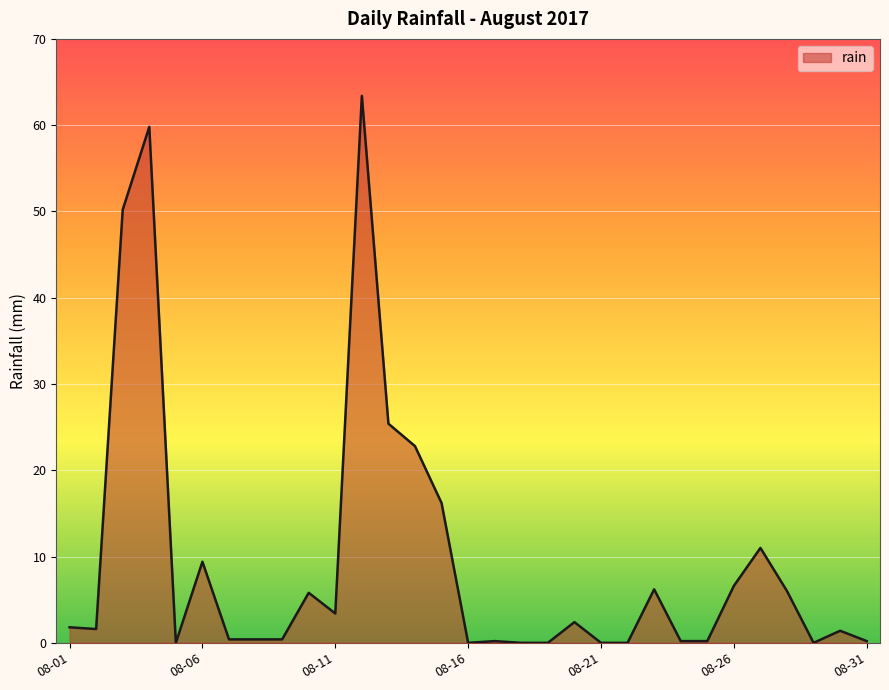

What is the difference between the maximum and minimum values?

63.4